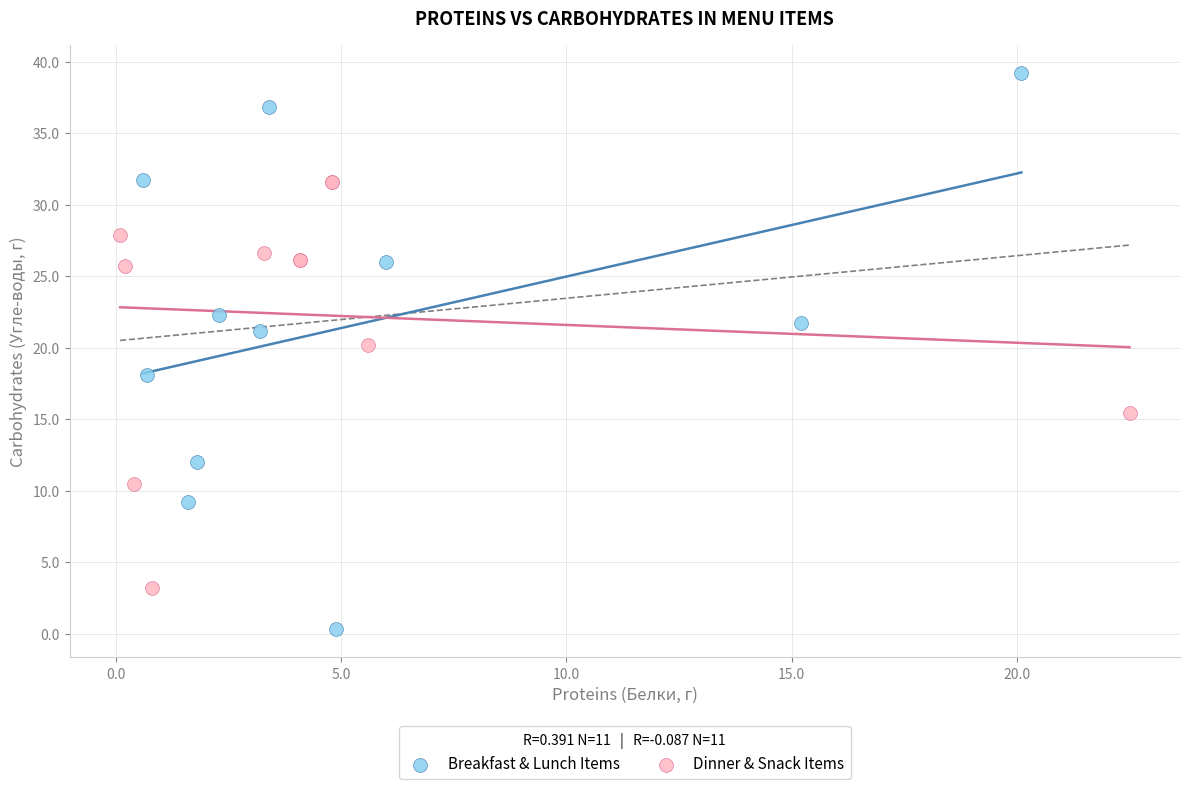

Which series reaches the minimum Y coordinate?

Breakfast & Lunch Items